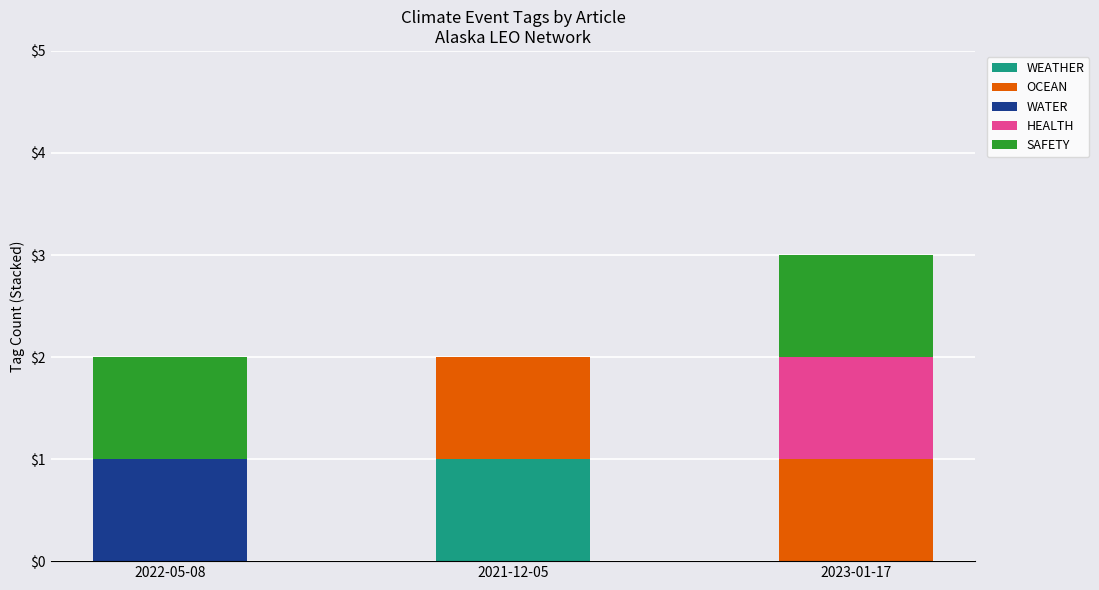

True or false: WEATHER has a value of 1 at 2022-05-08.

False